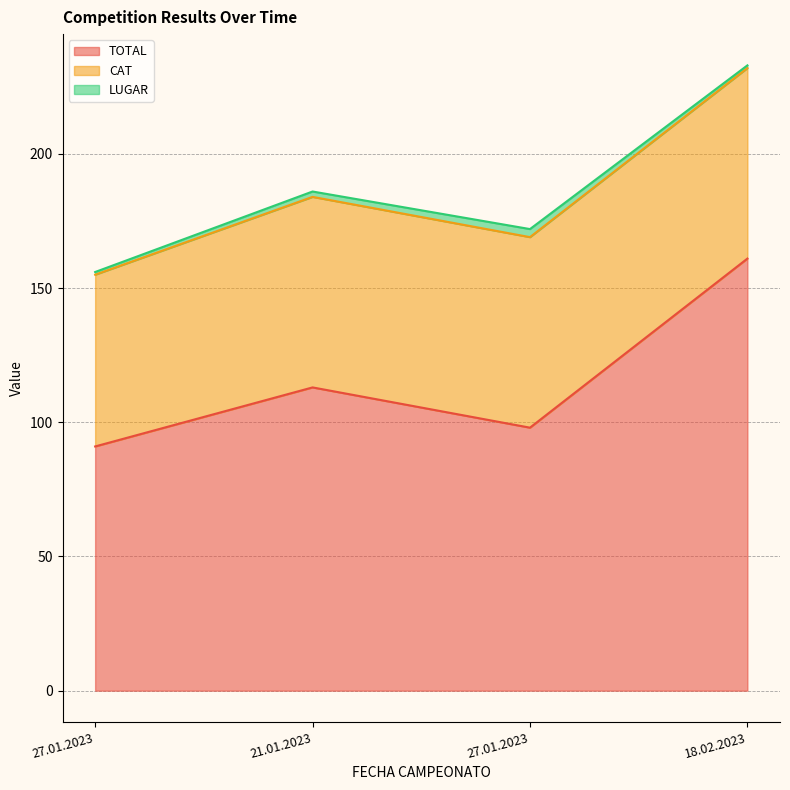

Does the chart display data point markers on the line(s)?

No